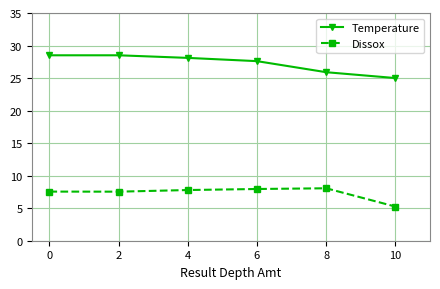

What is the highest value of the Temperature series?

28.5